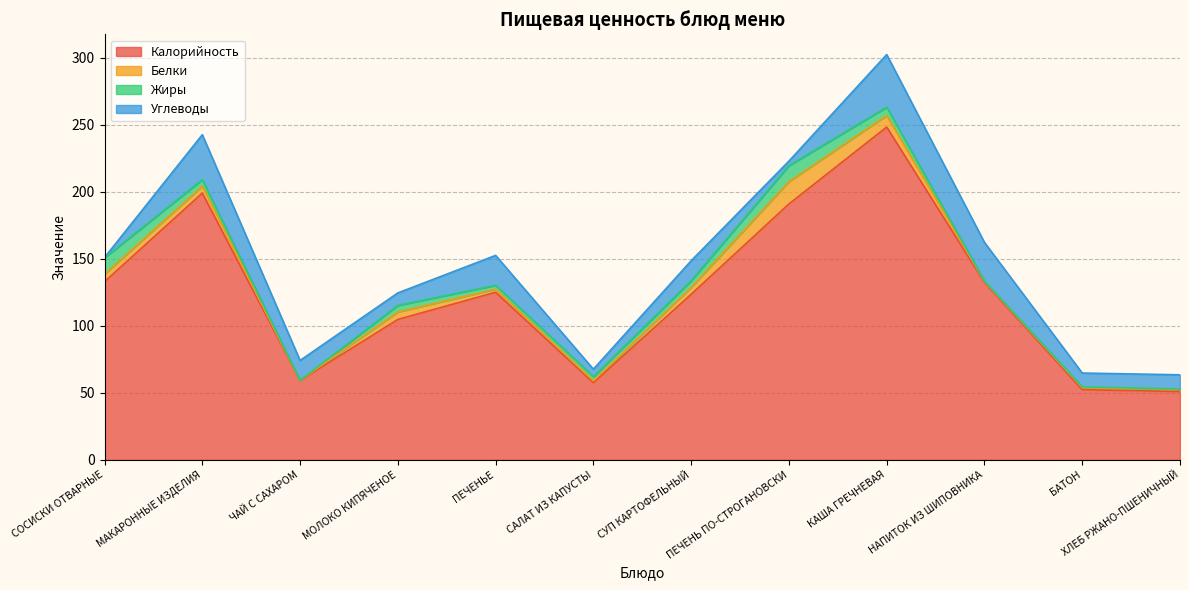

What is the total value across all series at ЧАЙ С САХАРОМ?

74.2